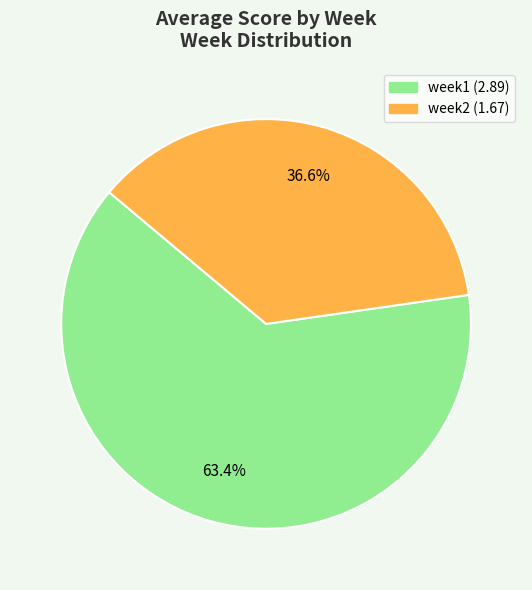

Is it true that week2 is 44% of the pie?

False